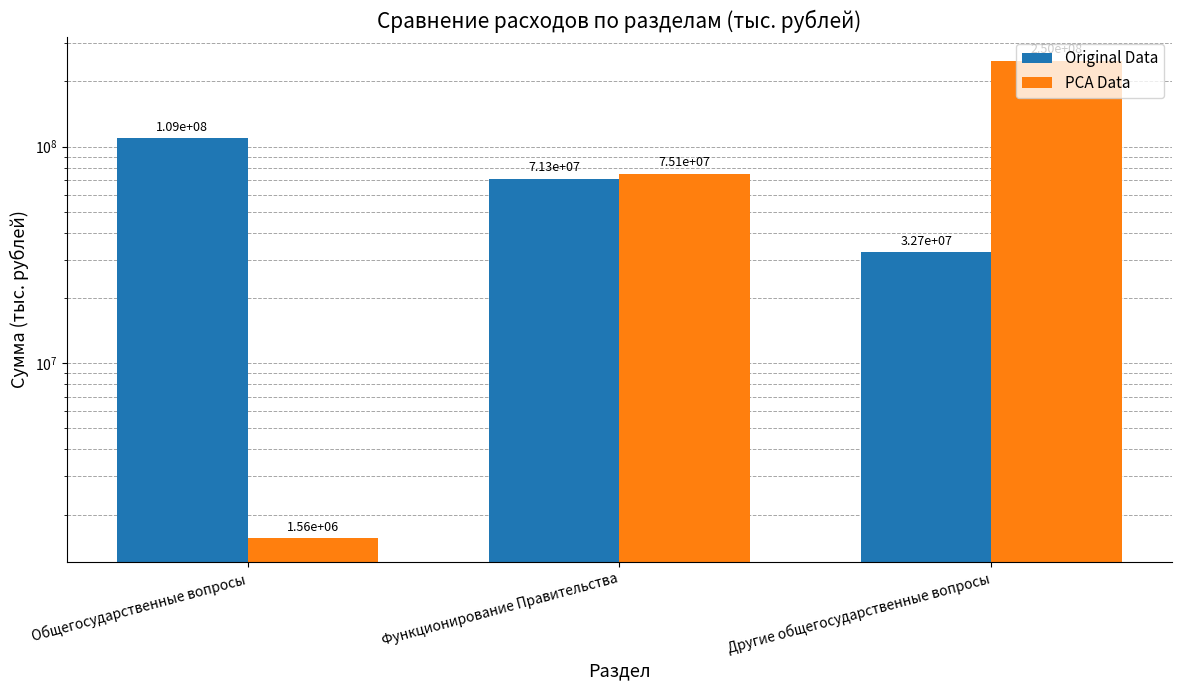

What is the label of the 2nd bar from the left?

Функционирование Правительства